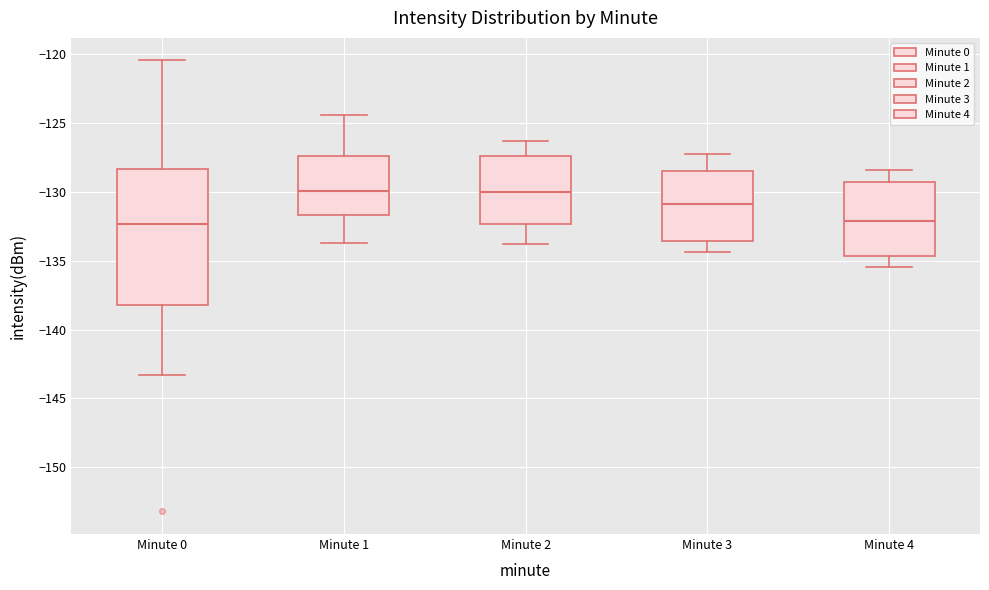

Which box is the tallest, from its lower edge to its upper edge?

Minute 0